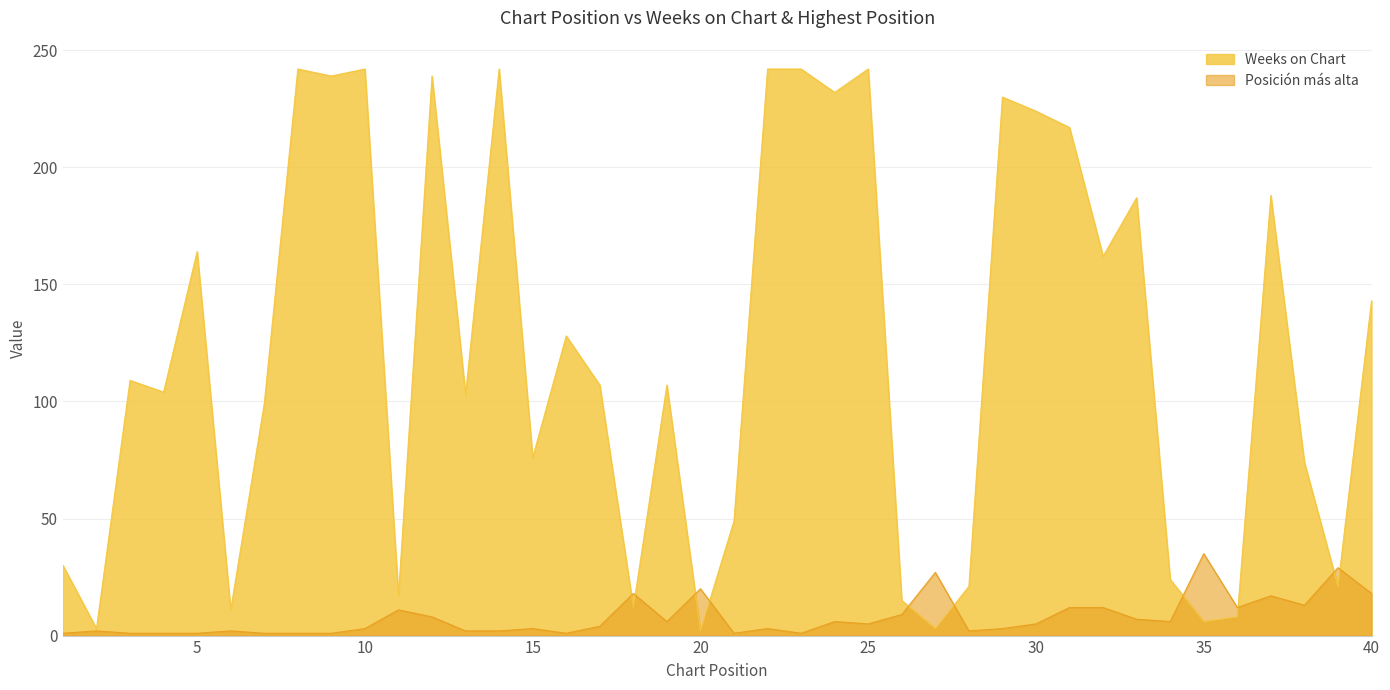

Reading left to right, what are all the values shown in this chart?

Weeks on Chart: 30	3	109	104	164	11	99	242	239	242	17	239	103	242	76	128	107	12	107	2	49	242	242	232	242	15	3	21	230	224	217	162	187	24	6	8	188	74	21	143
Posición más alta: 1	2	1	1	1	2	1	1	1	3	11	8	2	2	3	1	4	18	6	20	1	3	1	6	5	9	27	2	3	5	12	12	7	6	35	12	17	13	29	18